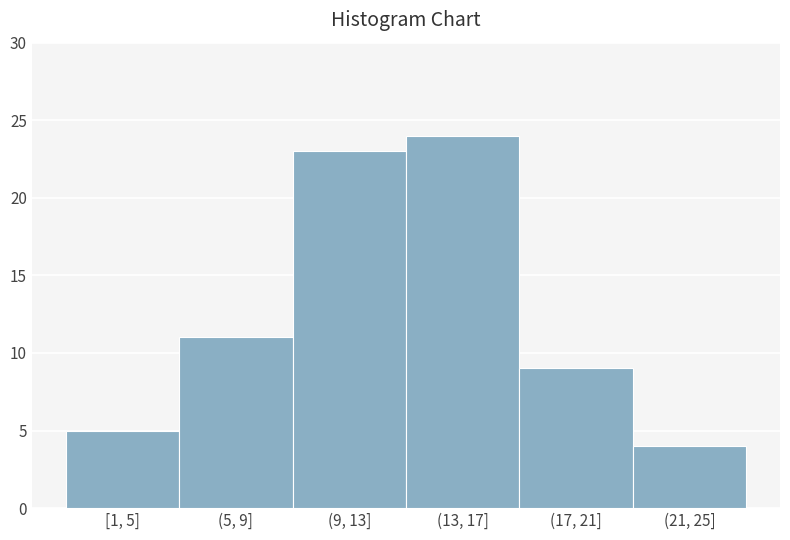

Reading left to right, what are all the values shown in this chart?

5	11	23	24	9	4